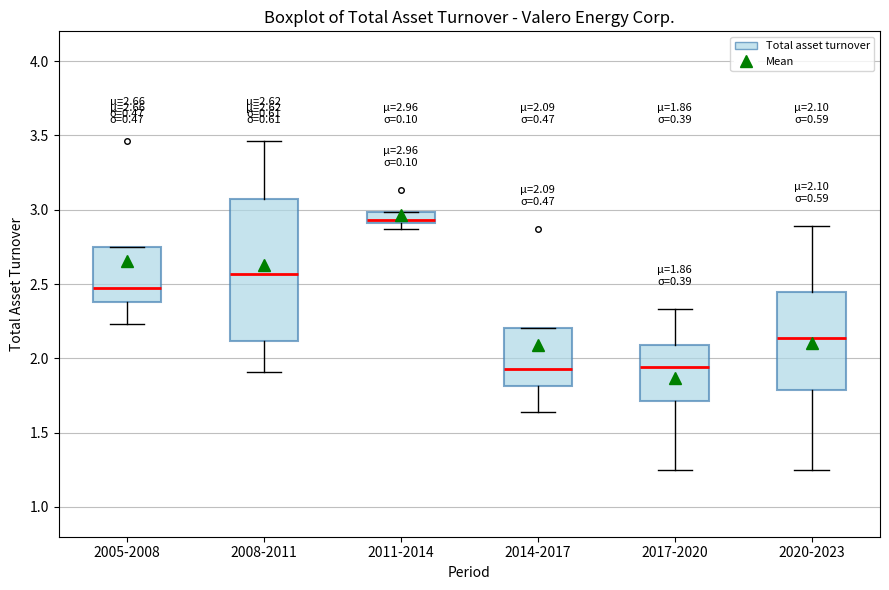

Comparing the boxes themselves (not the whiskers), which one is the tallest?

2008-2011